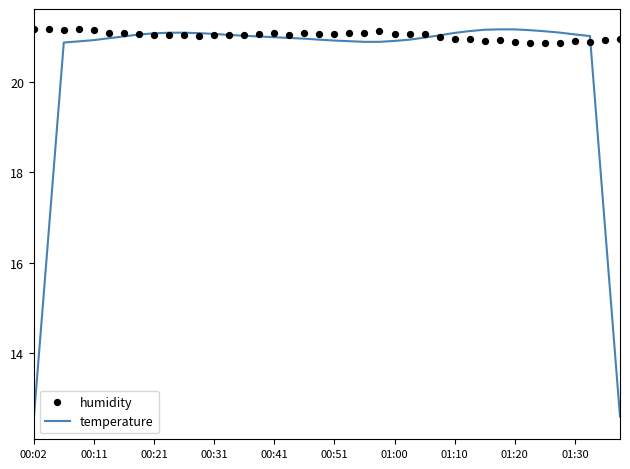

Which series has the largest total across all categories?

humidity